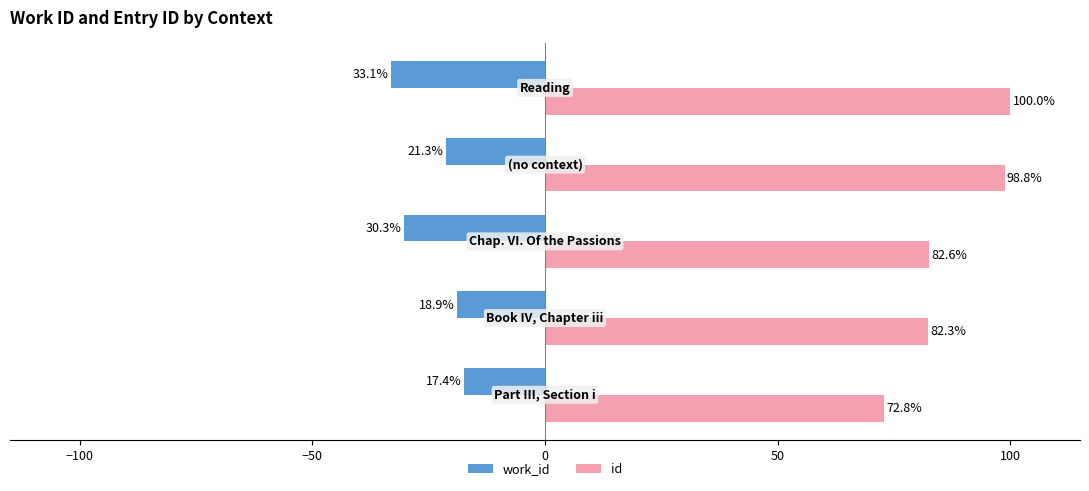

Rank the series by their maximum value, from highest to lowest.

id, work_id